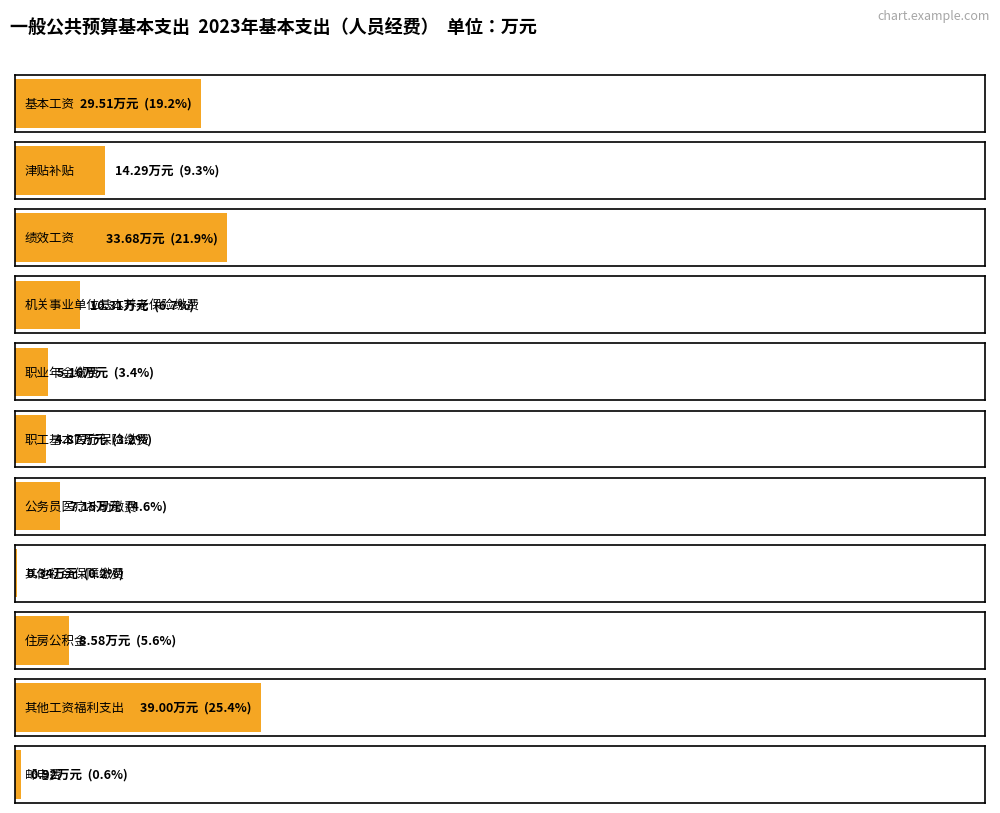

What is the sum of the values at 住房公积金 and 职工基本医疗保险缴费?

13.4